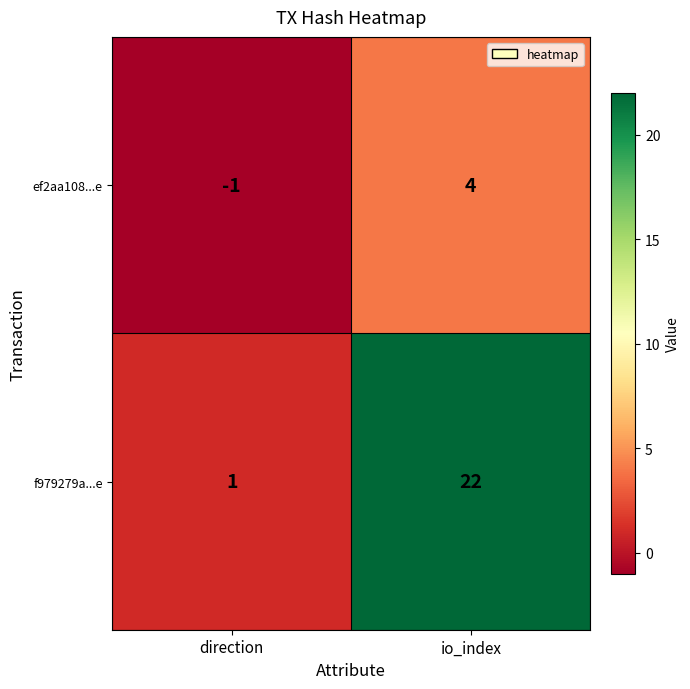

Which category has the highest value across all series?

io_index